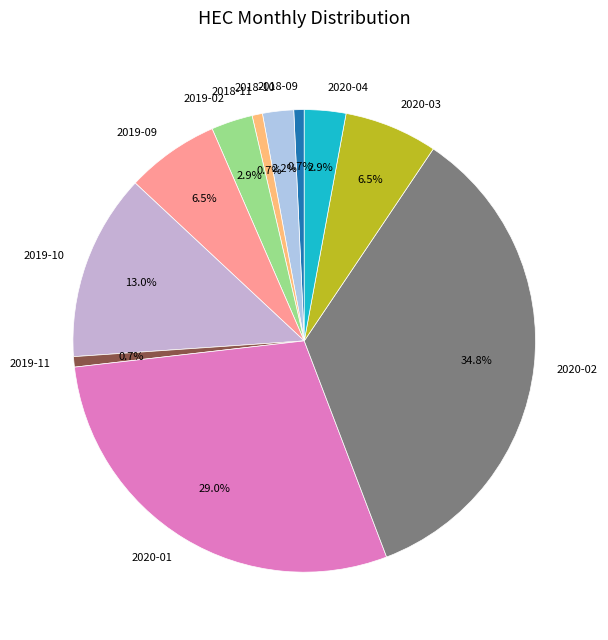

What is the largest slice in the pie chart?

2020-02